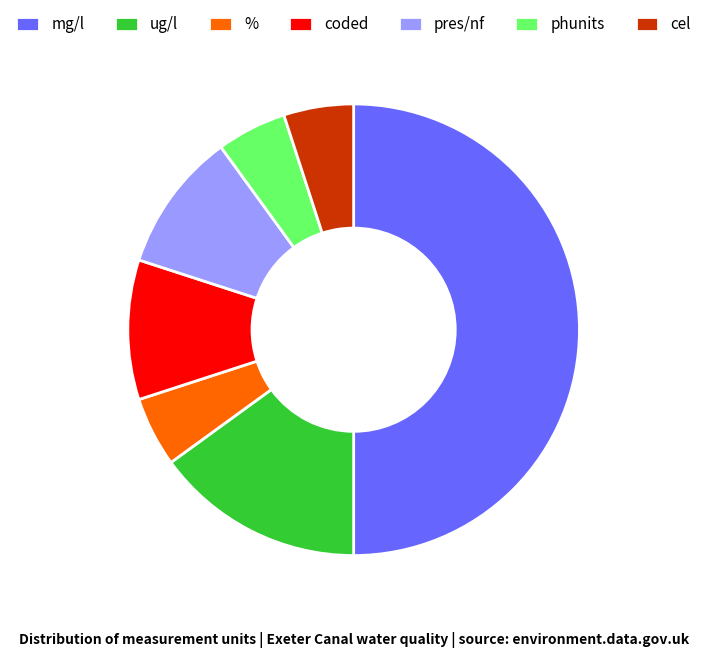

Which slice is the largest?

mg/l